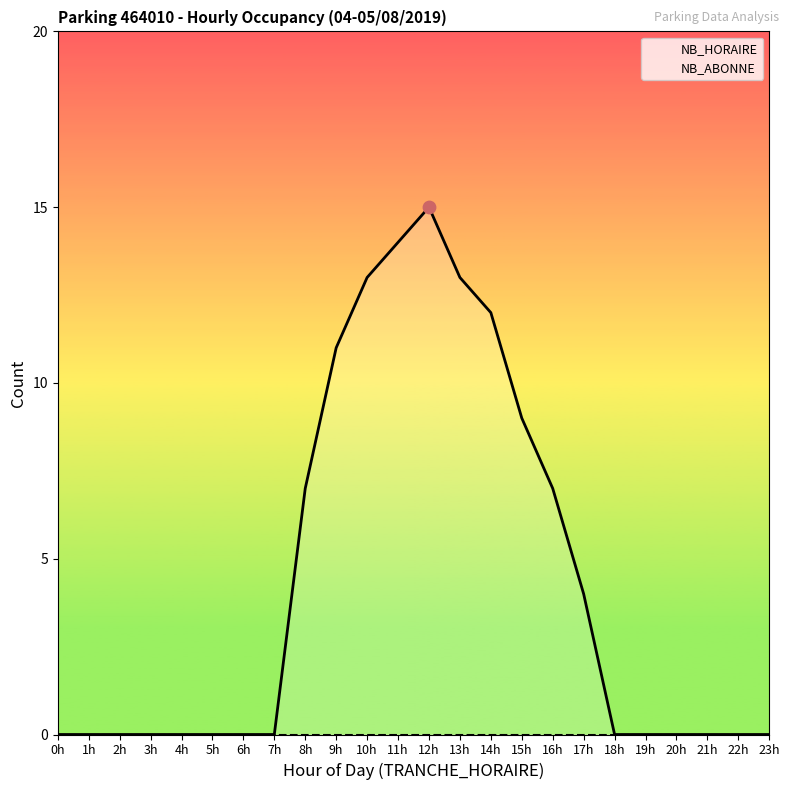

Which series has the largest total across all categories?

NB_HORAIRE